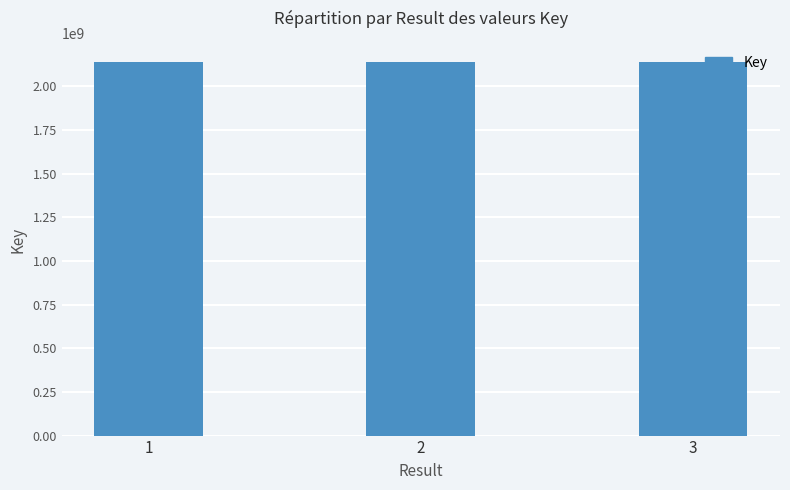

What is the value of the 2nd bar from the left?

2137695276